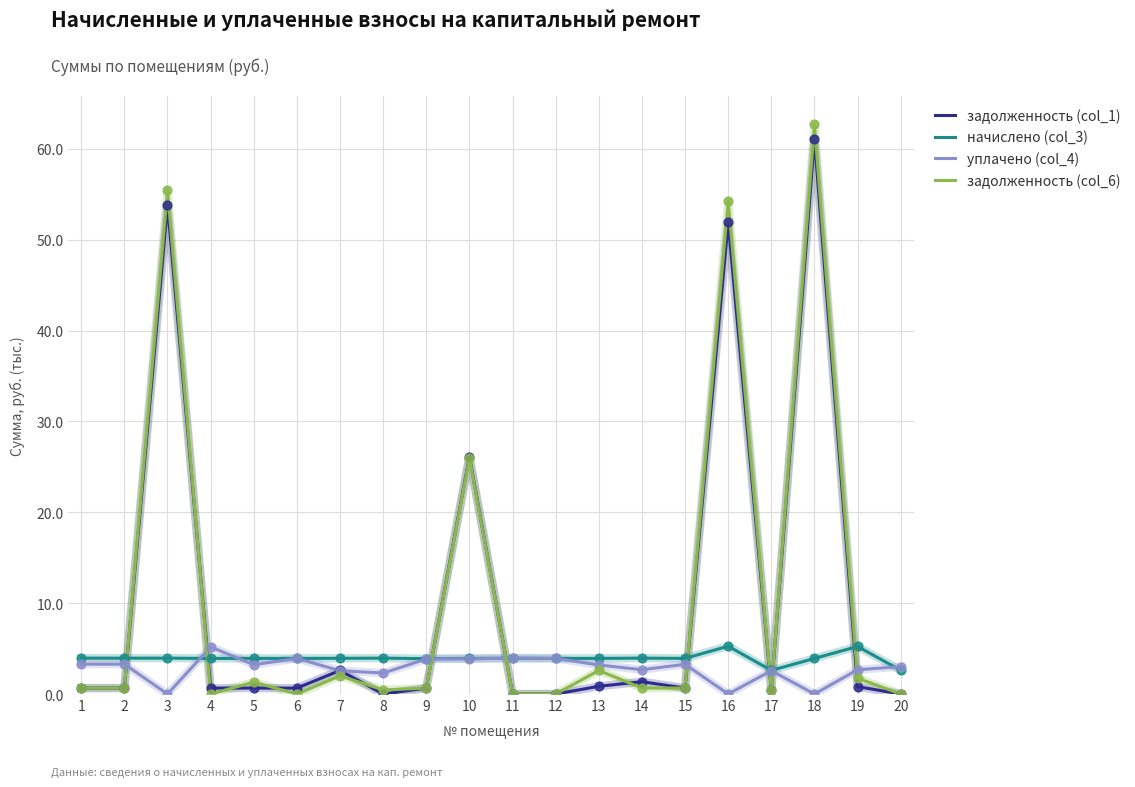

Is the value of задолженность (col_1) at 16 greater than the value of задолженность (col_6) at 7?

Yes